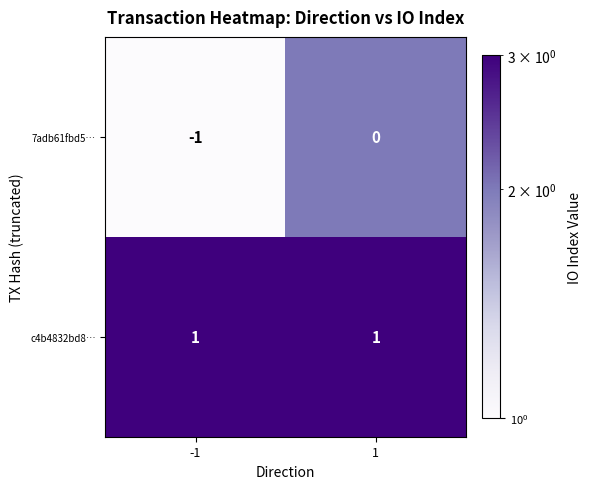

List the series in order of their peak value, highest first.

c4b4832bd8…, 7adb61fbd5…